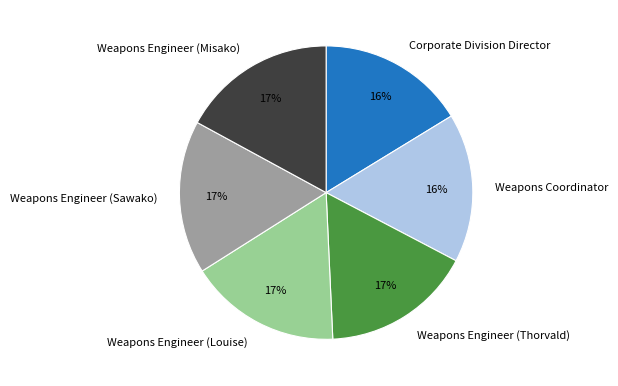

What percentage is the Weapons Engineer (Louise) slice, to the nearest percent?

17%